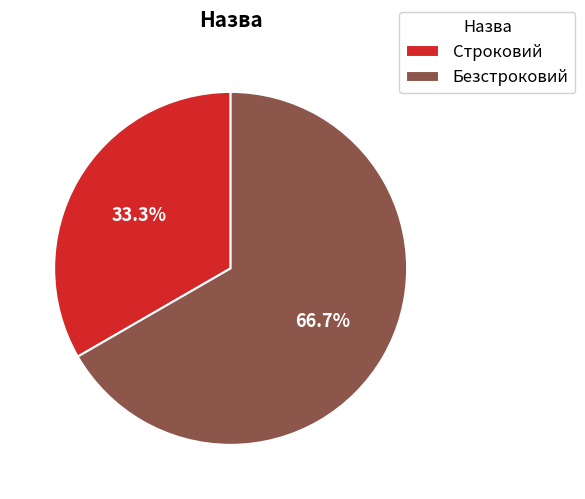

Which category has the smallest portion of the pie?

Строковий